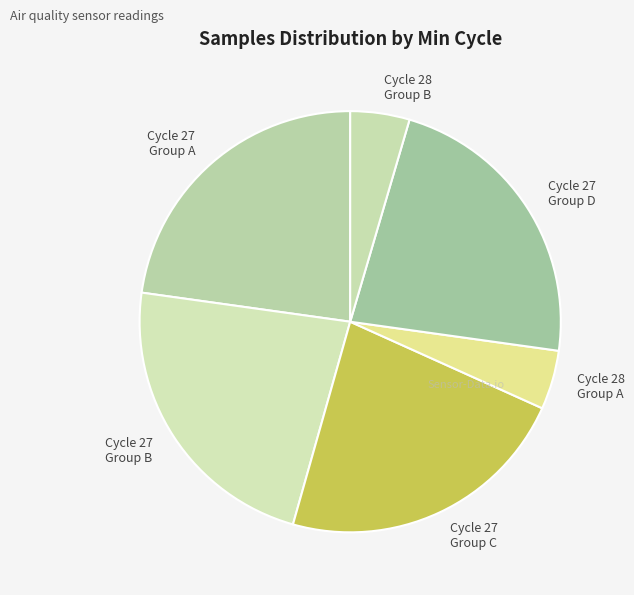

How many slices are in this pie chart?

6